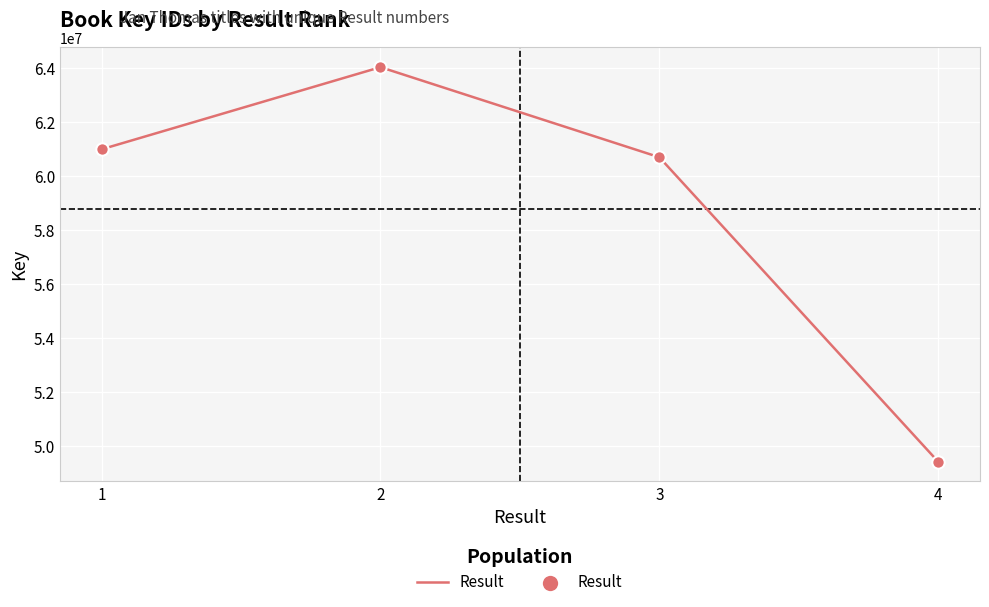

What is the change in value from 1 to 2?

+3044092